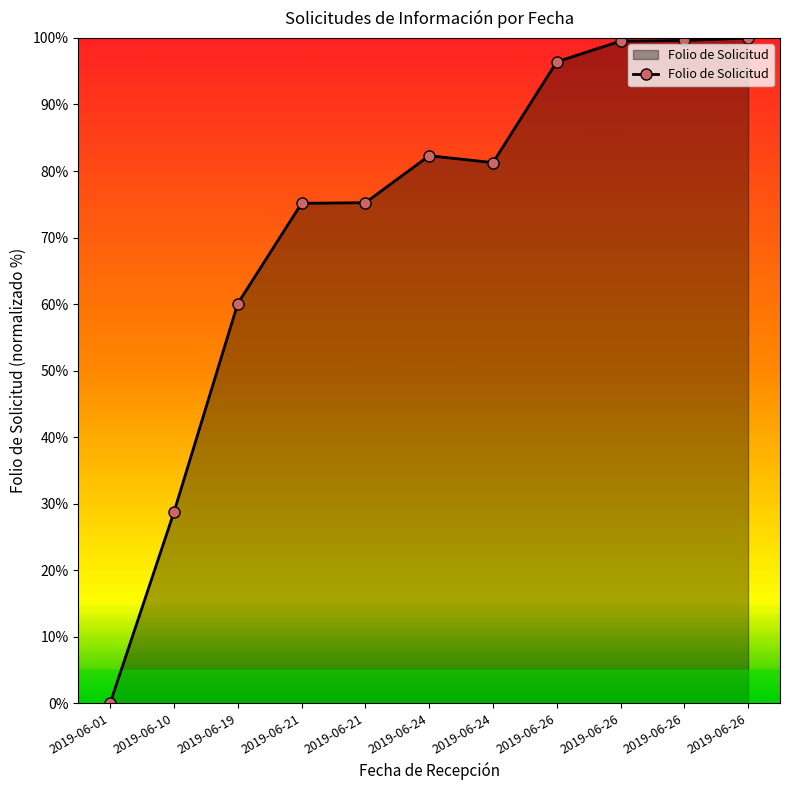

Reading left to right, extract all data points from this chart.

2019-06-01=0.0	2019-06-10=28.7	2019-06-19=60.1	2019-06-21=75.1	2019-06-21=75.2	2019-06-24=82.3	2019-06-24=81.3	2019-06-26=96.4	2019-06-26=99.5	2019-06-26=99.6	2019-06-26=100.0